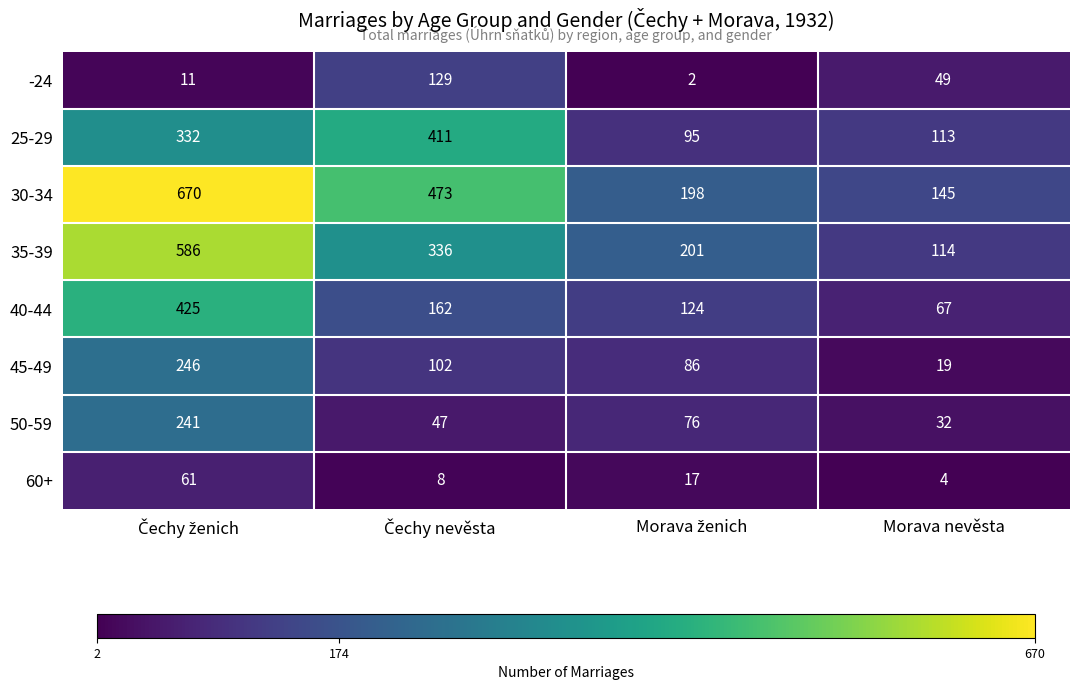

Count the number of categories in the chart.

4